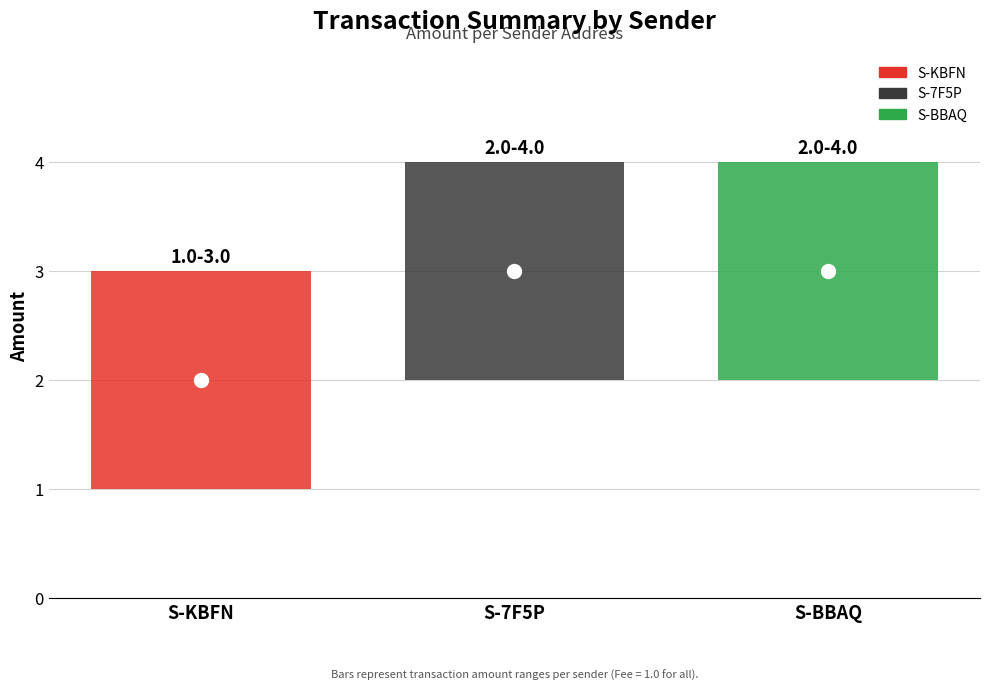

The value of Fee at S-BBAQ-GF7D-Z6LX-3U7B6 is 2. True or false?

False